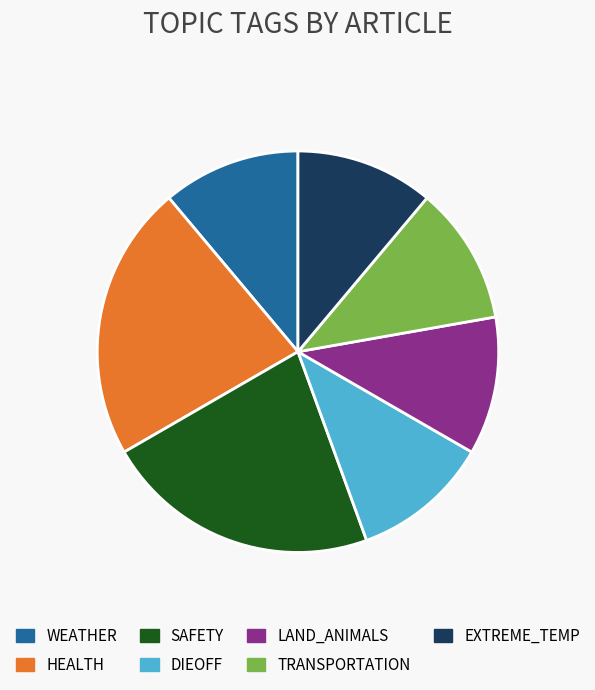

Is there any slice that represents more than half of the pie?

No